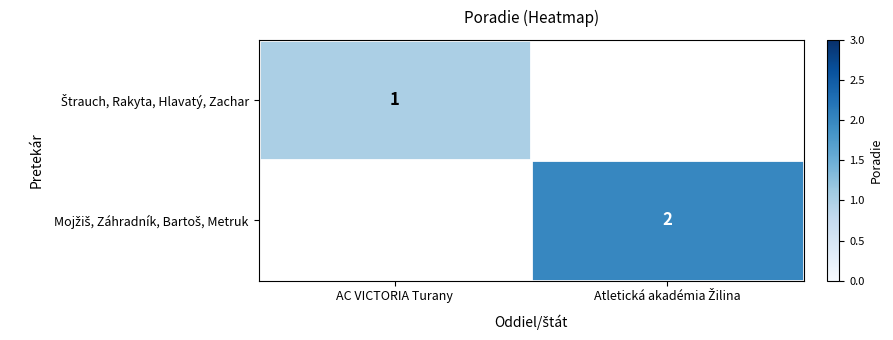

List the labels in order of Mojžiš, Záhradník, Bartoš, Metruk value, smallest first.

AC VICTORIA Turany, Atletická akadémia Žilina